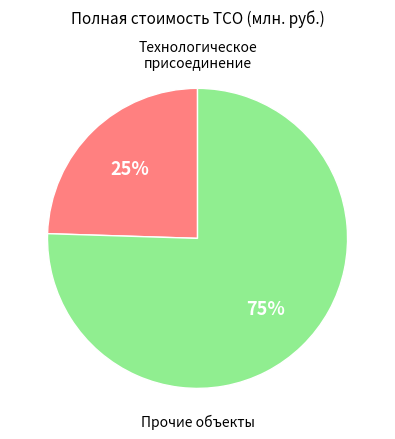

Is there a majority slice in this chart?

Yes